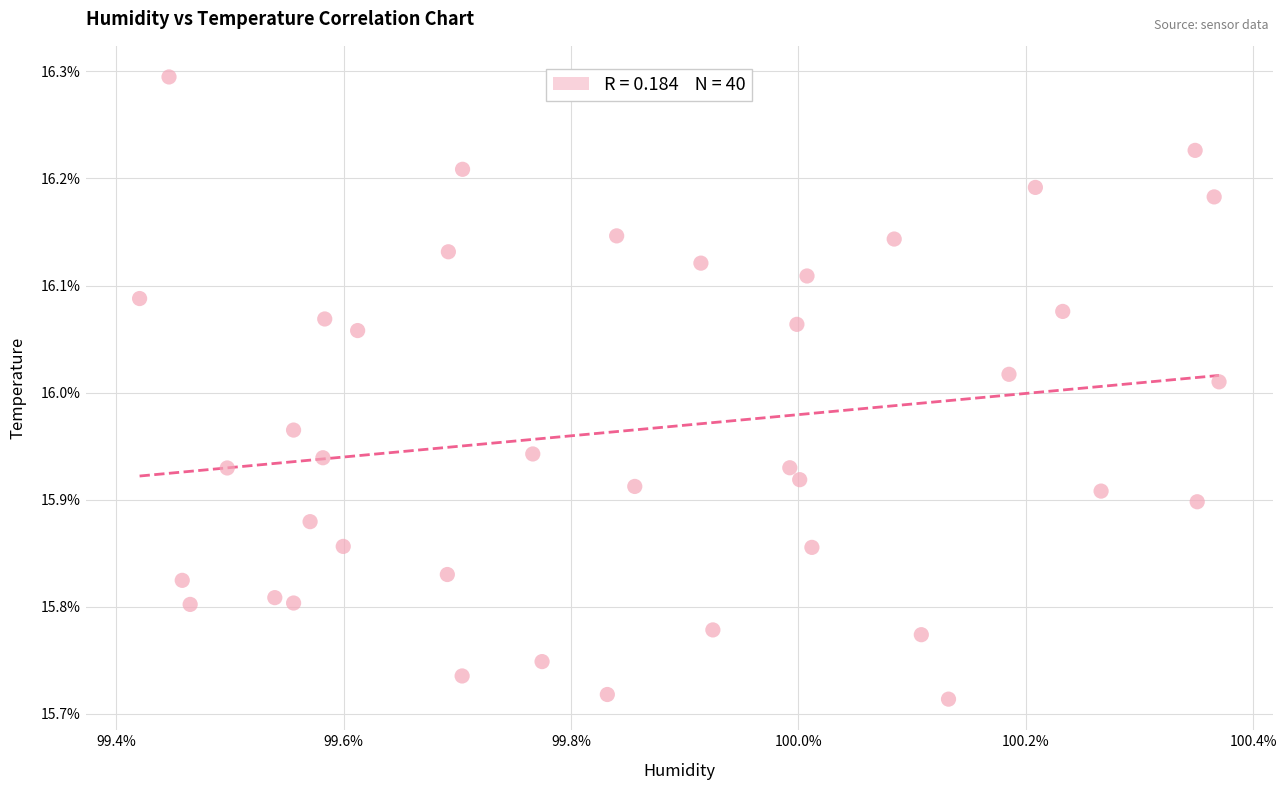

What is the range of X values (max minus min)?

0.9